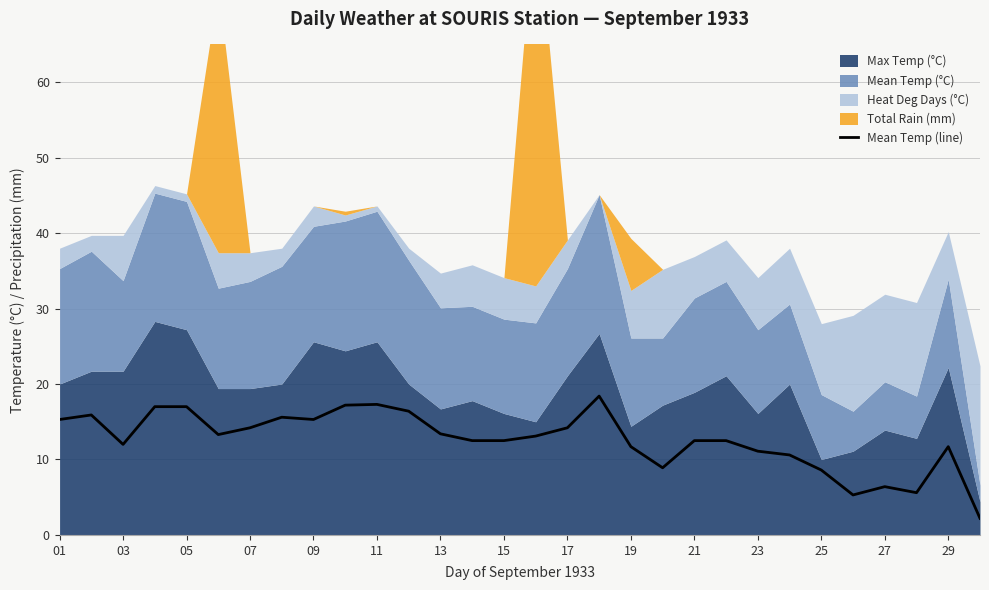

The Mean Temp (line) series shows 30.2 at 05. True or false?

False